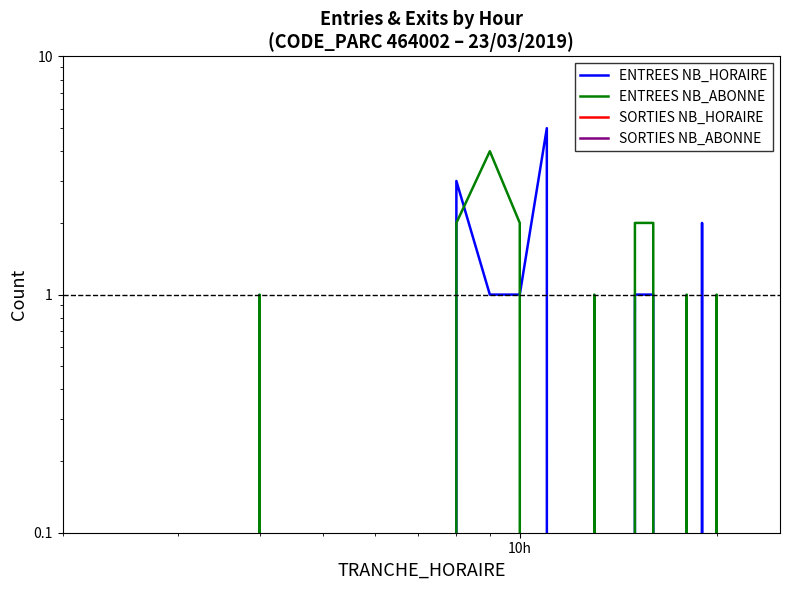

Does the chart display data point markers on the line(s)?

No